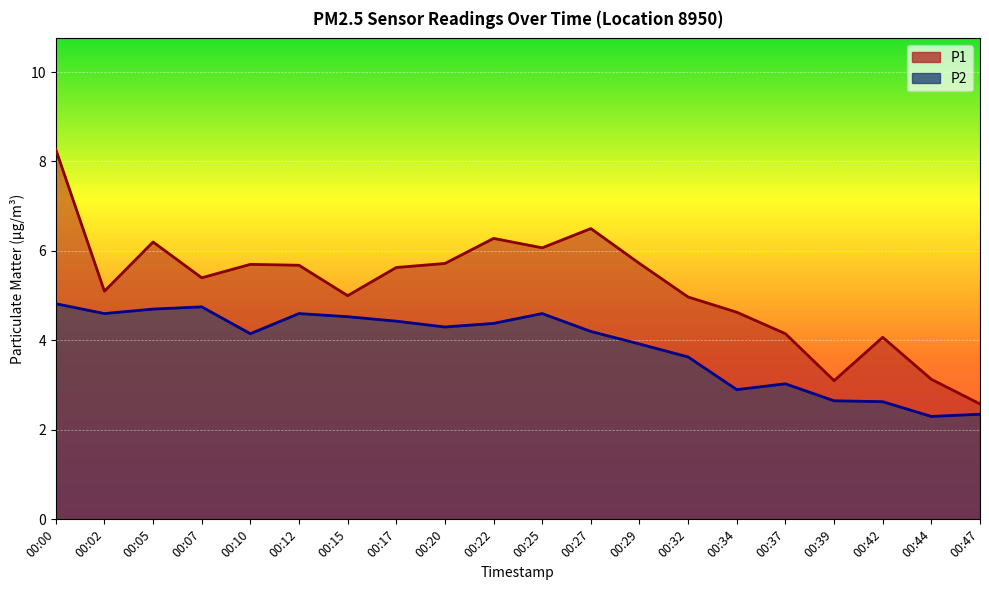

True or false: P1 and P2 cross at least once.

False